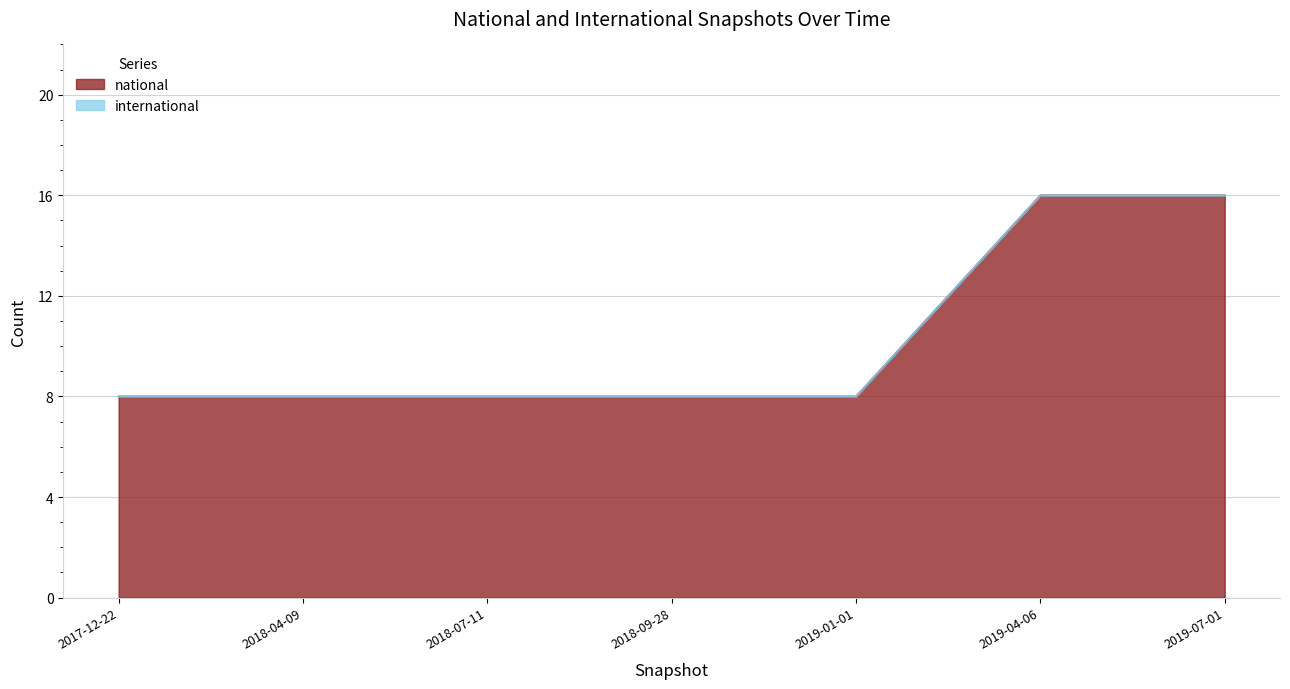

The value of international at 2018-07-11 is 0. True or false?

True